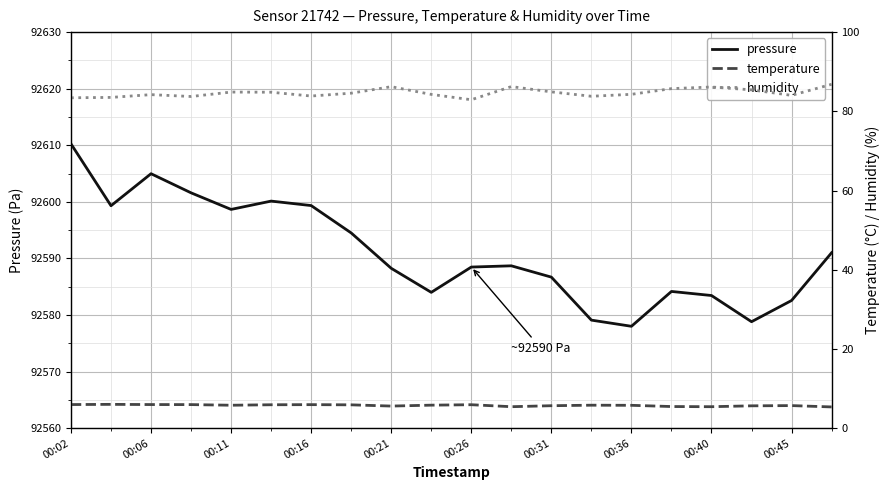

Reading right to left, what are all the values shown in this chart?

pressure: 92591.0	92582.6	92578.8	92583.4	92584.2	92578.0	92579.1	92586.7	92588.7	92588.5	92584.0	92588.2	92594.5	92599.3	92600.1	92598.7	92601.6	92605.0	92599.3	92610.2
temperature: 5.3	5.7	5.6	5.4	5.5	5.8	5.8	5.7	5.4	5.9	5.8	5.6	5.9	5.9	5.9	5.8	5.9	6.0	6.0	6.0
humidity: 86.8	84.0	85.4	86.1	85.7	84.3	83.8	84.9	86.2	82.9	84.3	86.2	84.6	83.9	84.8	84.9	83.7	84.2	83.5	83.4